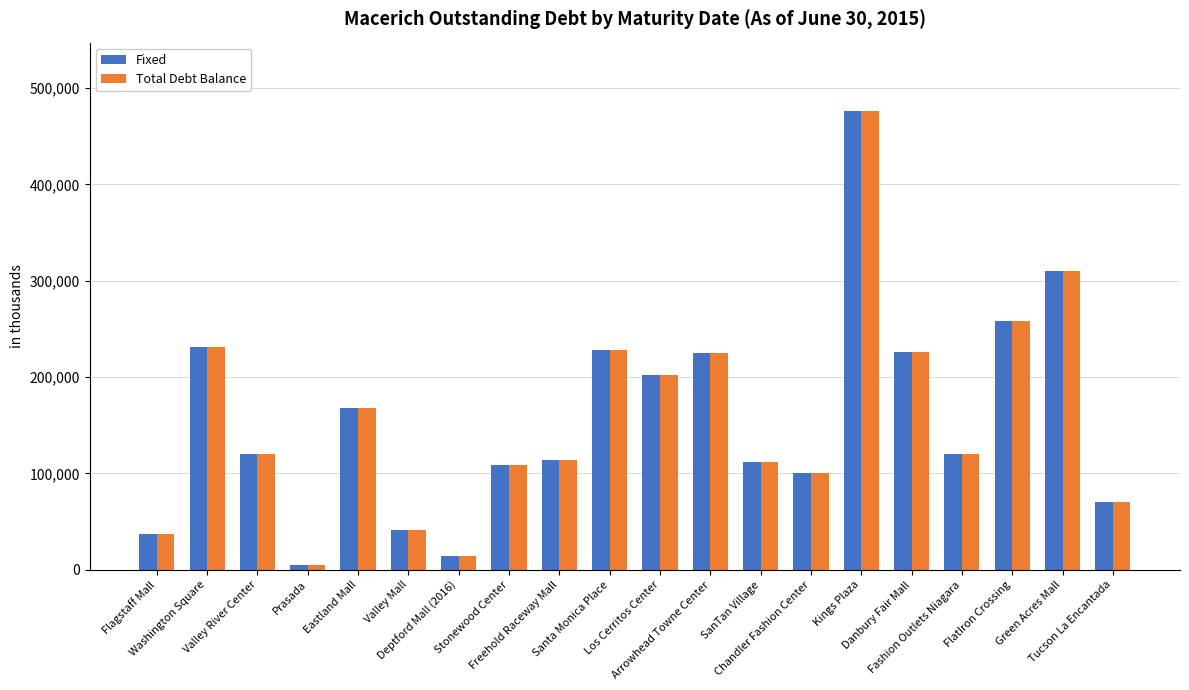

What is the total value across all series at Valley Mall?

81904